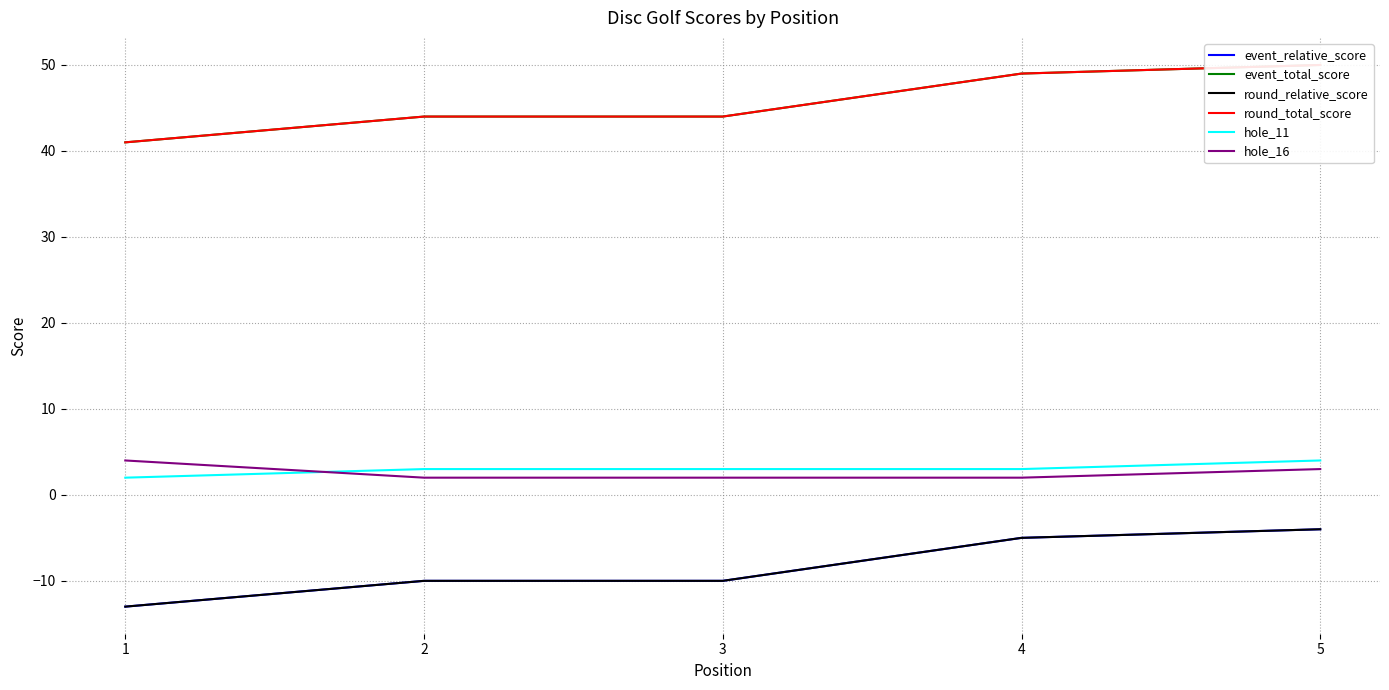

True or false: round_total_score has more than 1 interior local peaks.

False